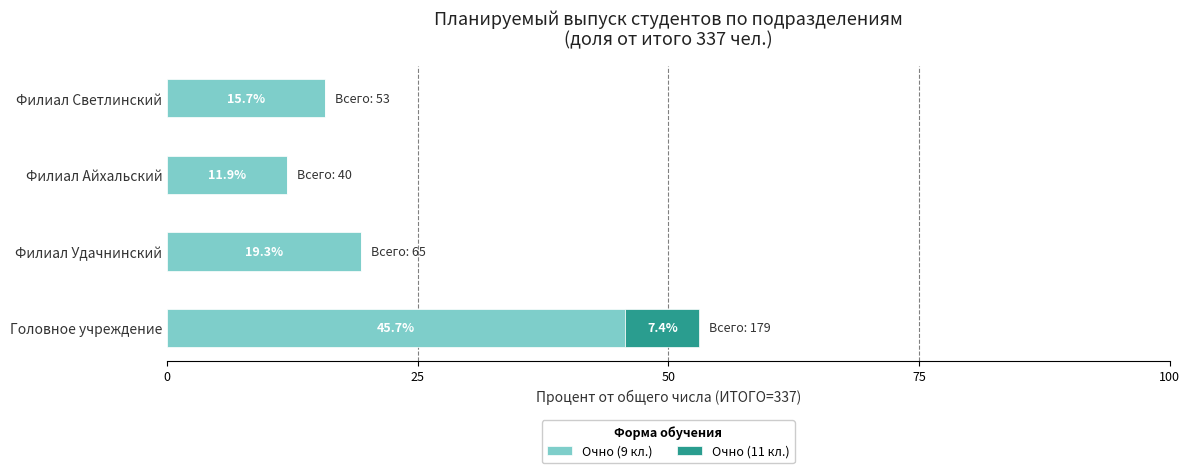

Is it true that Очно (9 кл.) equals 10.9 at Филиал Светлинский?

False